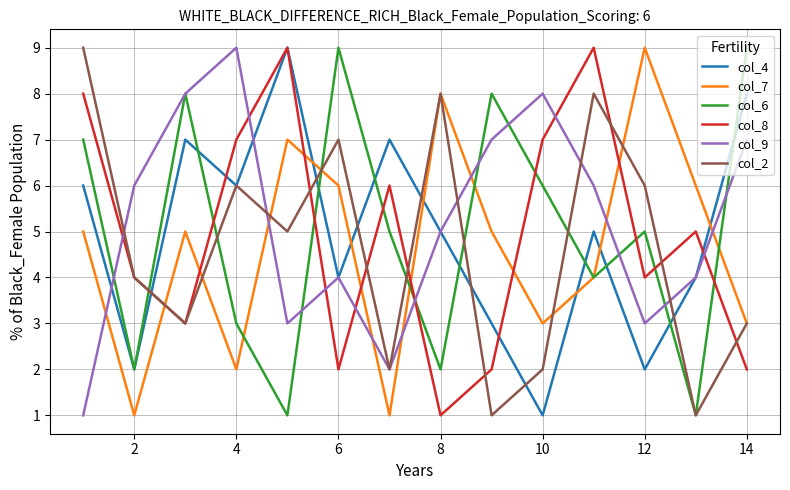

How many intersections are there between col_7 and col_8?

7